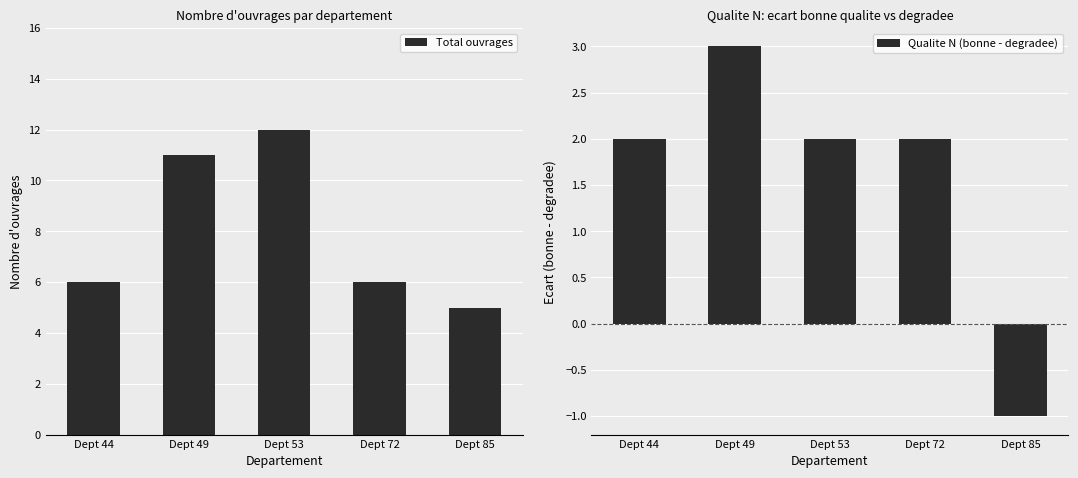

What is the sum of all Total ouvrages values?

40